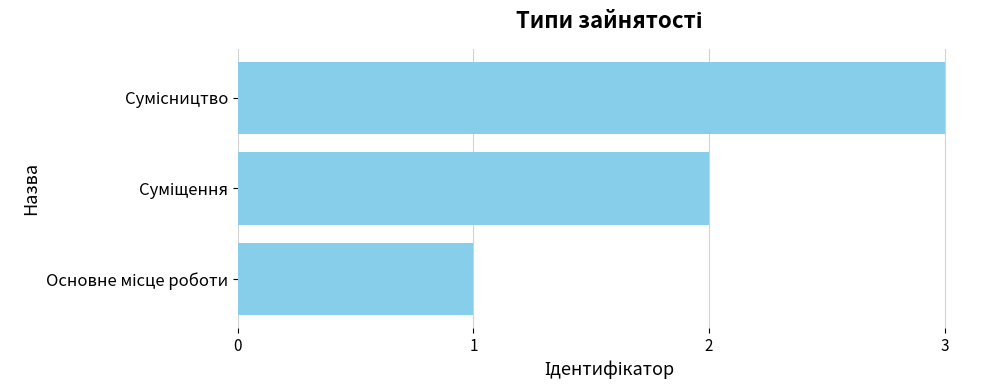

How many series are shown in this chart?

1